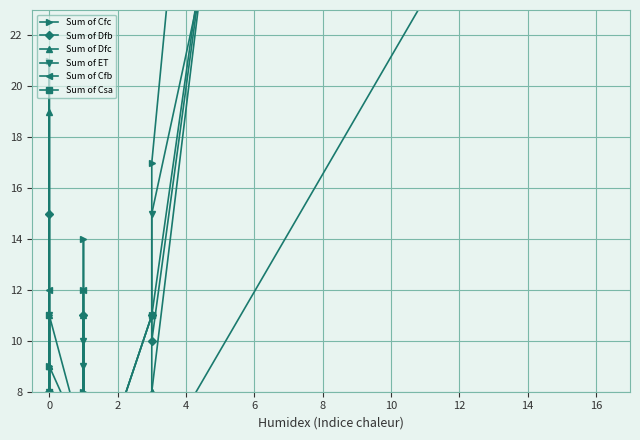

How many data points in Sum of Cfb are above 3?

12